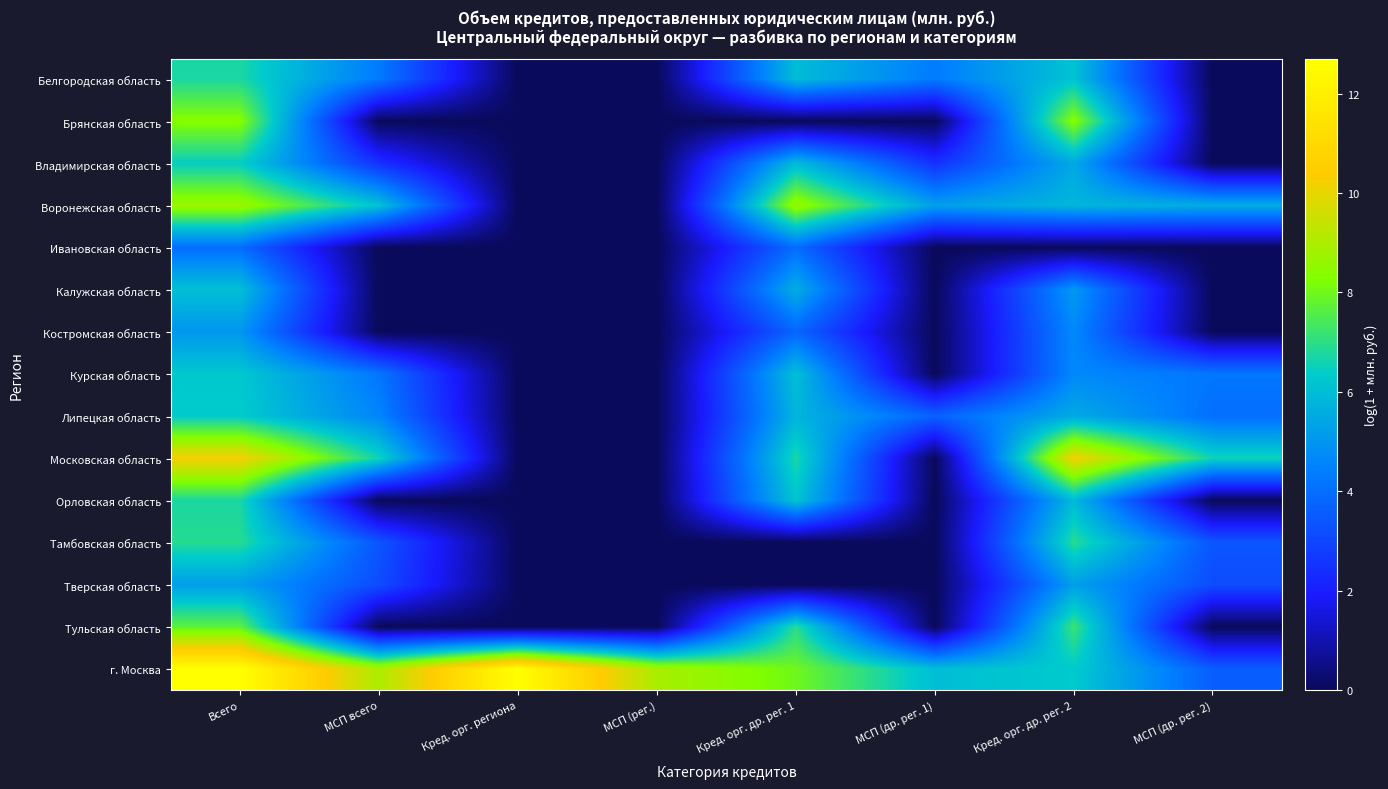

Reading left to right, extract all data points from this chart.

Белгородская область: Всего=6.7	МСП всего=4.3	Кред. орг. региона=0.0	МСП (рег.)=0.0	Кред. орг. др. рег. 1=6.0	МСП (др. рег. 1)=4.3	Кред. орг. др. рег. 2=6.1	МСП (др. рег. 2)=0.0
Брянская область: Всего=8.4	МСП всего=0.0	Кред. орг. региона=0.0	МСП (рег.)=0.0	Кред. орг. др. рег. 1=0.0	МСП (др. рег. 1)=0.0	Кред. орг. др. рег. 2=8.4	МСП (др. рег. 2)=0.0
Владимирская область: Всего=6.4	МСП всего=2.5	Кред. орг. региона=0.0	МСП (рег.)=0.0	Кред. орг. др. рег. 1=5.9	МСП (др. рег. 1)=2.5	Кред. орг. др. рег. 2=5.5	МСП (др. рег. 2)=0.0
Воронежская область: Всего=8.7	МСП всего=6.1	Кред. орг. региона=0.0	МСП (рег.)=0.0	Кред. орг. др. рег. 1=8.7	МСП (др. рег. 1)=5.2	Кред. орг. др. рег. 2=5.8	МСП (др. рег. 2)=5.6
Ивановская область: Всего=4.0	МСП всего=0.0	Кред. орг. региона=0.0	МСП (рег.)=0.0	Кред. орг. др. рег. 1=4.0	МСП (др. рег. 1)=0.0	Кред. орг. др. рег. 2=0.0	МСП (др. рег. 2)=0.0
Калужская область: Всего=6.1	МСП всего=0.0	Кред. орг. региона=0.0	МСП (рег.)=0.0	Кред. орг. др. рег. 1=5.6	МСП (др. рег. 1)=0.0	Кред. орг. др. рег. 2=5.1	МСП (др. рег. 2)=0.0
Костромская область: Всего=5.0	МСП всего=0.0	Кред. орг. региона=0.0	МСП (рег.)=0.0	Кред. орг. др. рег. 1=3.8	МСП (др. рег. 1)=0.0	Кред. орг. др. рег. 2=4.7	МСП (др. рег. 2)=0.0
Курская область: Всего=6.3	МСП всего=4.2	Кред. орг. региона=0.0	МСП (рег.)=0.0	Кред. орг. др. рег. 1=6.0	МСП (др. рег. 1)=0.0	Кред. орг. др. рег. 2=4.7	МСП (др. рег. 2)=4.2
Липецкая область: Всего=6.4	МСП всего=4.6	Кред. орг. региона=0.0	МСП (рег.)=0.0	Кред. орг. др. рег. 1=5.8	МСП (др. рег. 1)=3.7	Кред. орг. др. рег. 2=5.5	МСП (др. рег. 2)=4.0
Московская область: Всего=10.3	МСП всего=6.6	Кред. орг. региона=0.0	МСП (рег.)=0.0	Кред. орг. др. рег. 1=6.7	МСП (др. рег. 1)=0.0	Кред. орг. др. рег. 2=10.2	МСП (др. рег. 2)=6.6
Орловская область: Всего=6.7	МСП всего=0.0	Кред. орг. региона=0.0	МСП (рег.)=0.0	Кред. орг. др. рег. 1=6.2	МСП (др. рег. 1)=0.0	Кред. орг. др. рег. 2=5.9	МСП (др. рег. 2)=0.0
Тамбовская область: Всего=6.9	МСП всего=3.4	Кред. орг. региона=0.0	МСП (рег.)=0.0	Кред. орг. др. рег. 1=0.0	МСП (др. рег. 1)=0.0	Кред. орг. др. рег. 2=6.9	МСП (др. рег. 2)=3.4
Тверская область: Всего=5.2	МСП всего=3.2	Кред. орг. региона=0.0	МСП (рег.)=0.0	Кред. орг. др. рег. 1=0.0	МСП (др. рег. 1)=0.0	Кред. орг. др. рег. 2=5.2	МСП (др. рег. 2)=3.2
Тульская область: Всего=7.7	МСП всего=0.0	Кред. орг. региона=0.0	МСП (рег.)=0.0	Кред. орг. др. рег. 1=6.9	МСП (др. рег. 1)=0.0	Кред. орг. др. рег. 2=7.2	МСП (др. рег. 2)=0.0
г. Москва: Всего=12.7	МСП всего=9.0	Кред. орг. региона=12.7	МСП (рег.)=8.9	Кред. орг. др. рег. 1=8.0	МСП (др. рег. 1)=6.0	Кред. орг. др. рег. 2=6.3	МСП (др. рег. 2)=3.6